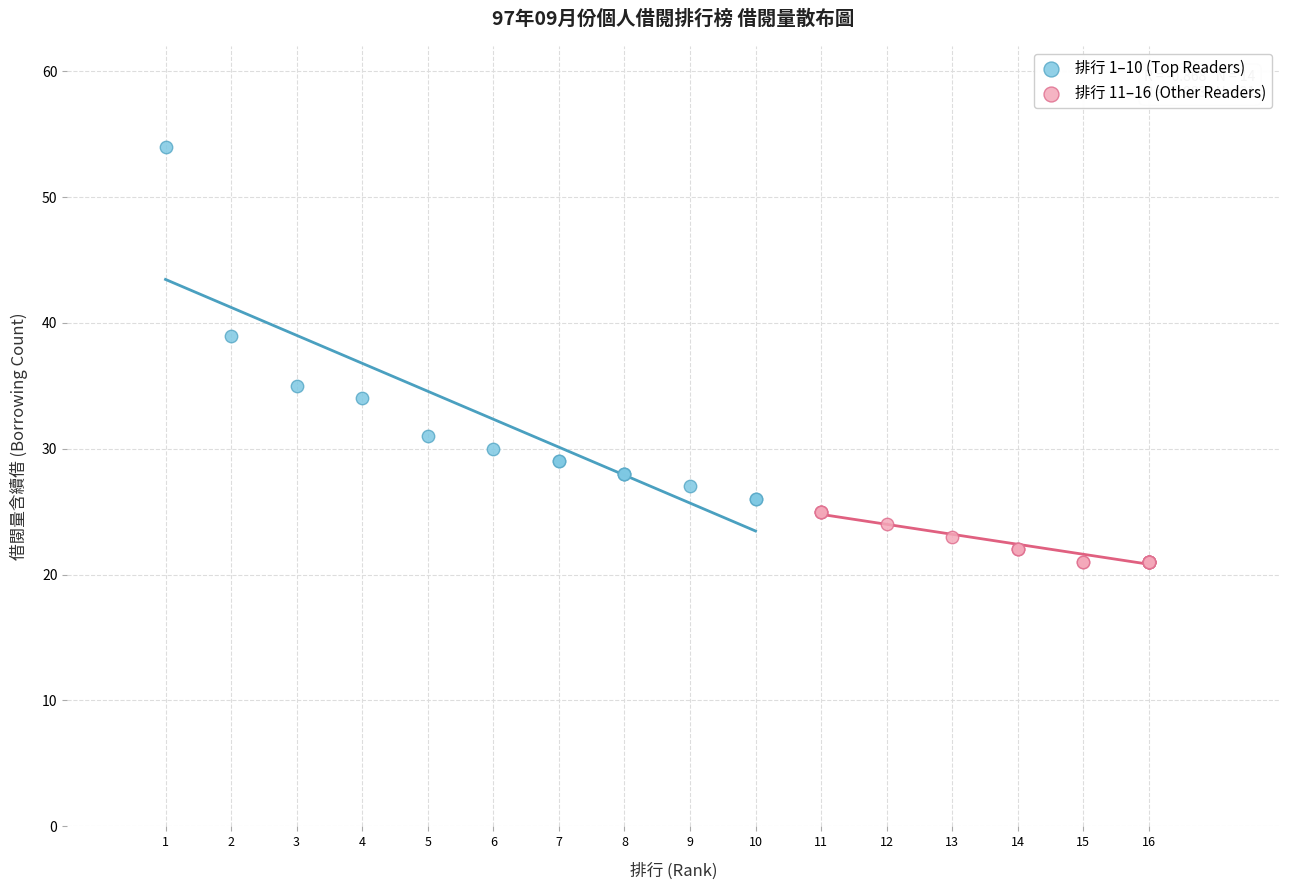

Which series reaches the maximum Y coordinate?

排行 1–10 (Top Readers)